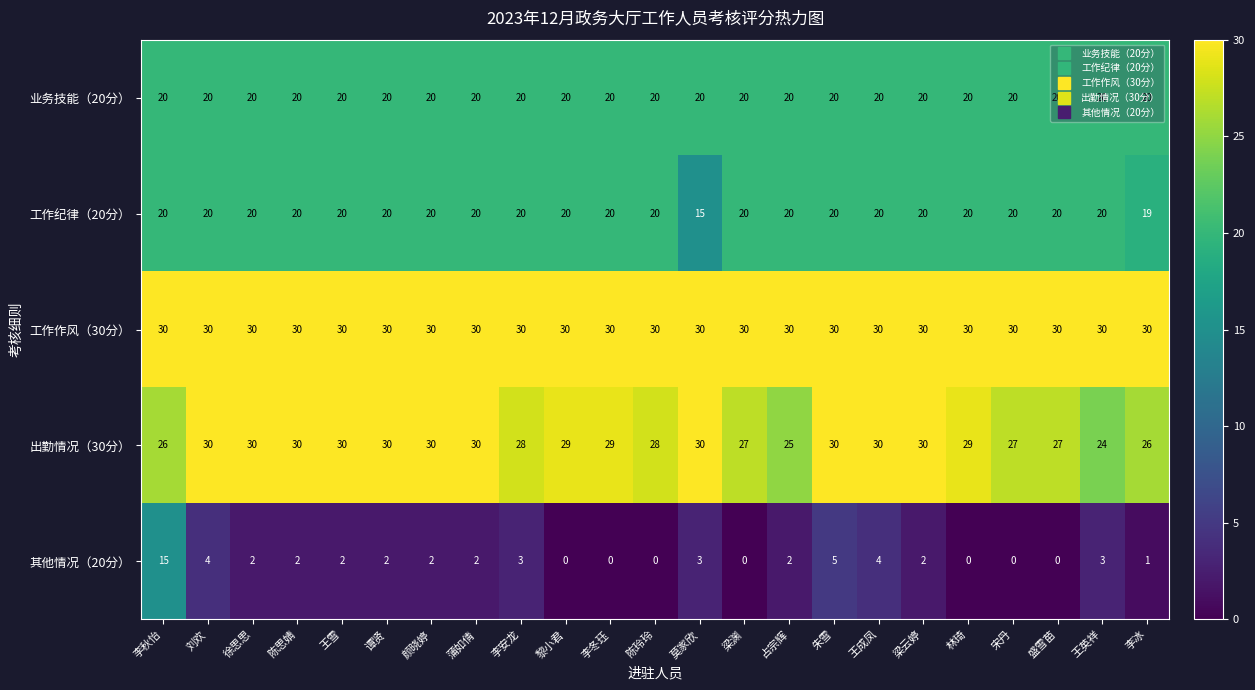

At how many categories does at least one series exceed 25?

23